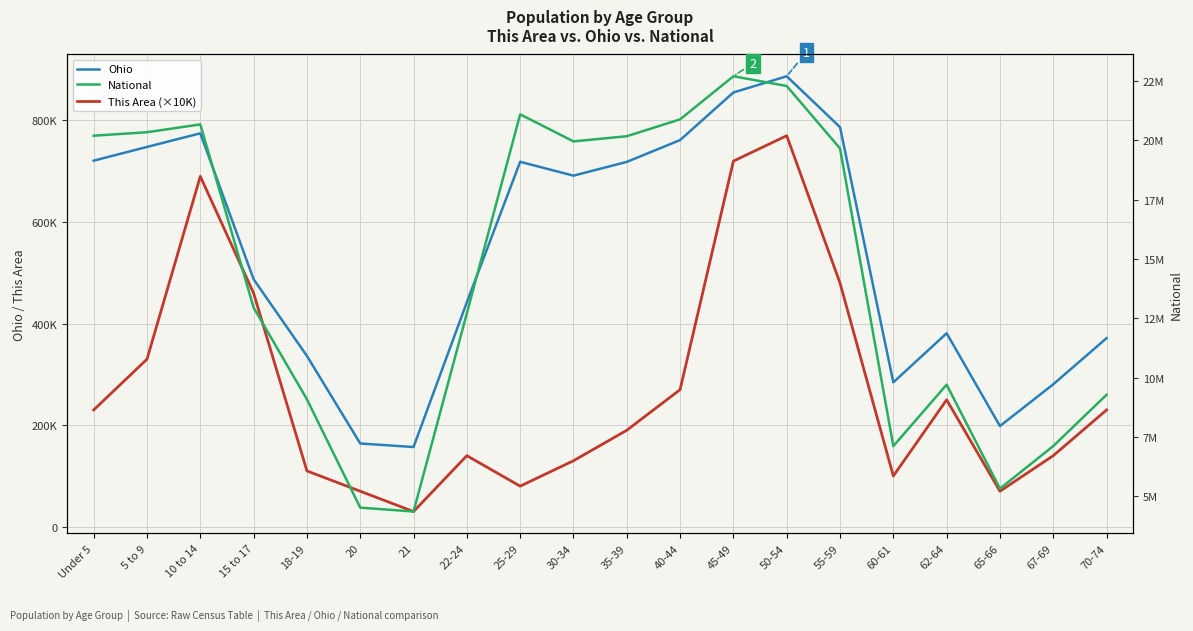

What is the difference between the highest and lowest values at 21?

4324294